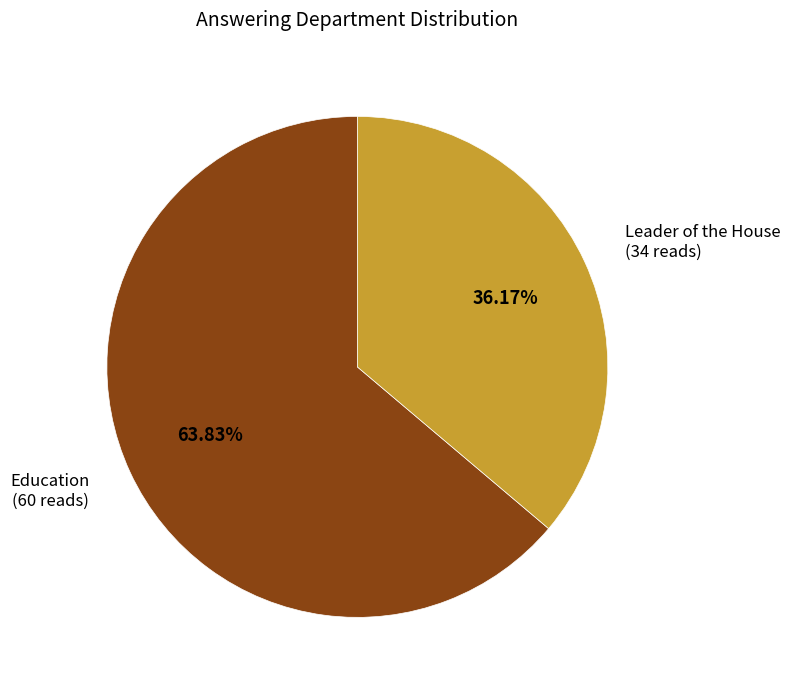

Which category has the biggest portion of the pie?

Education